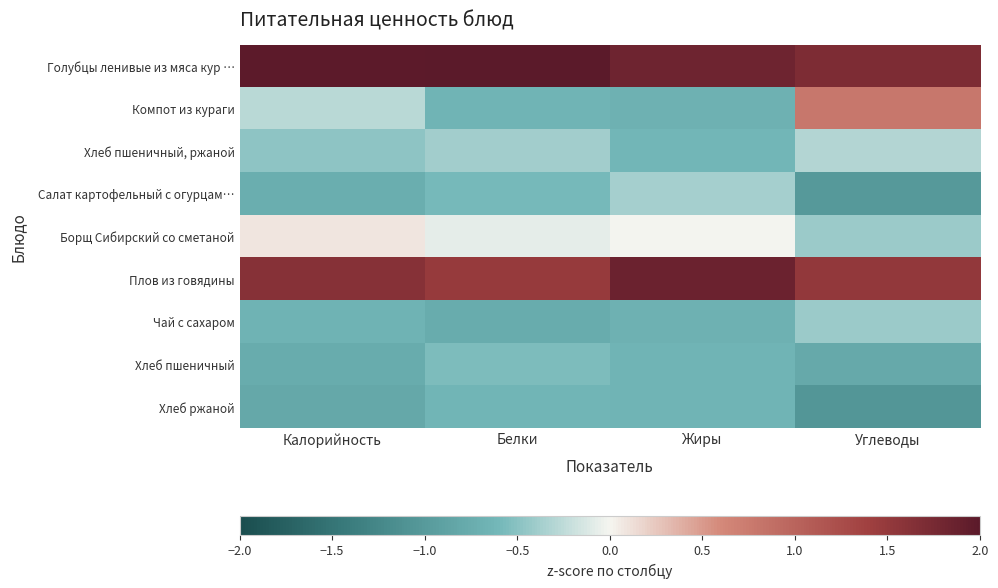

At which category is the sum across all series the highest?

Углеводы